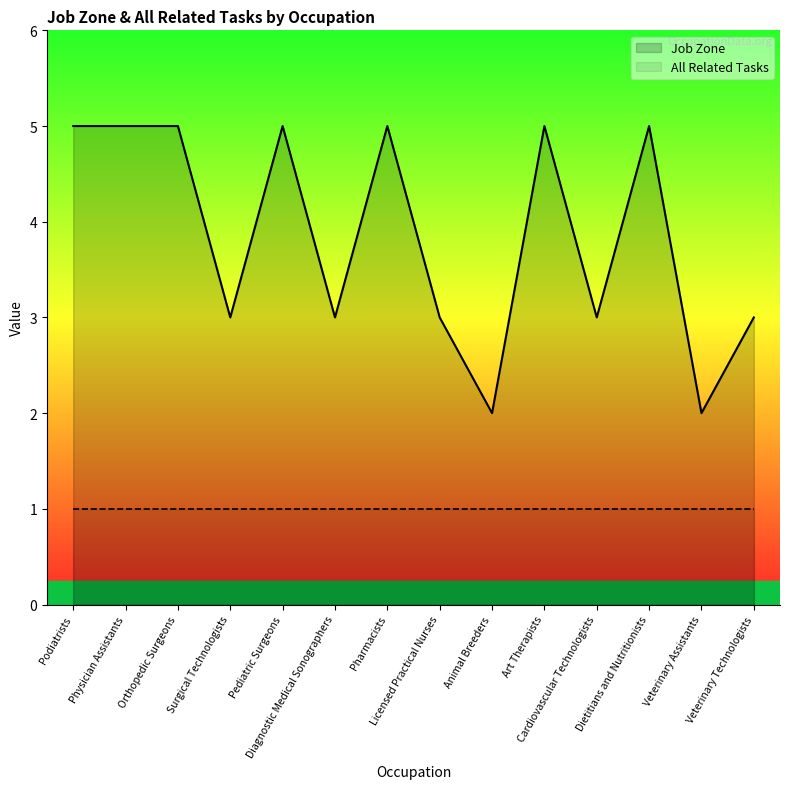

List the labels in order of value, largest first.

Podiatrists, Physician Assistants, Orthopedic Surgeons, Pediatric Surgeons, Pharmacists, Art Therapists, Dietitians and Nutritionists, Surgical Technologists, Diagnostic Medical Sonographers, Licensed Practical Nurses, Cardiovascular Technologists, Veterinary Technologists, Animal Breeders, Veterinary Assistants